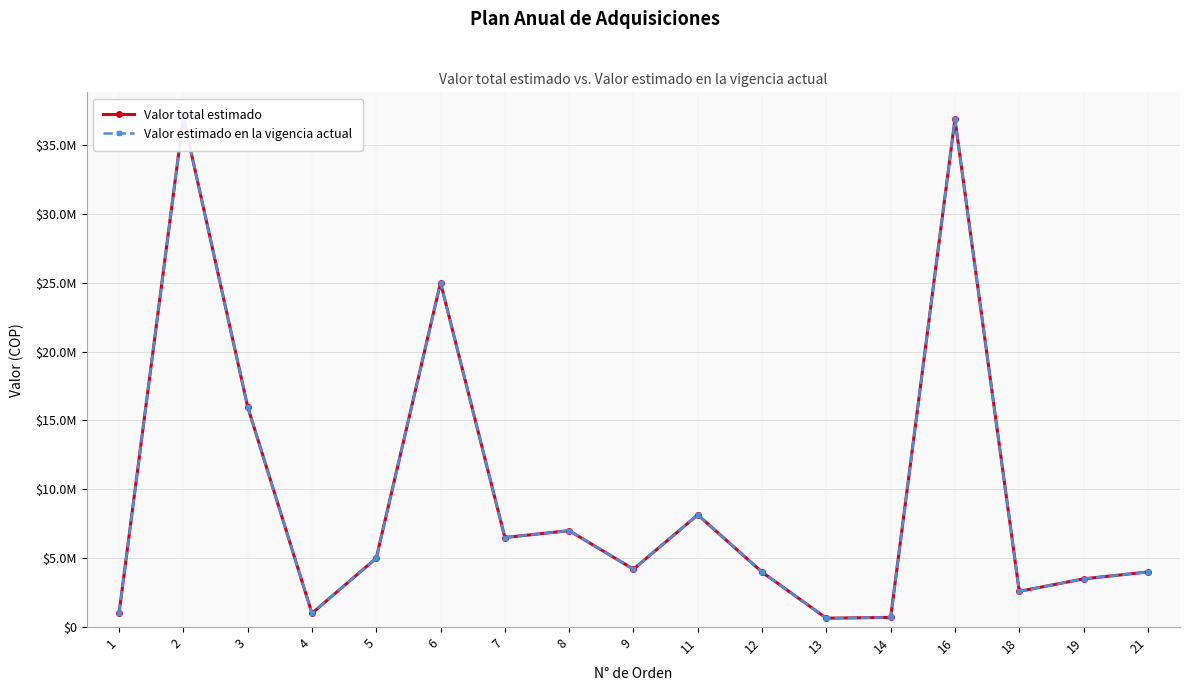

The Valor estimado en la vigencia actual series shows 11997339 at 8. True or false?

False